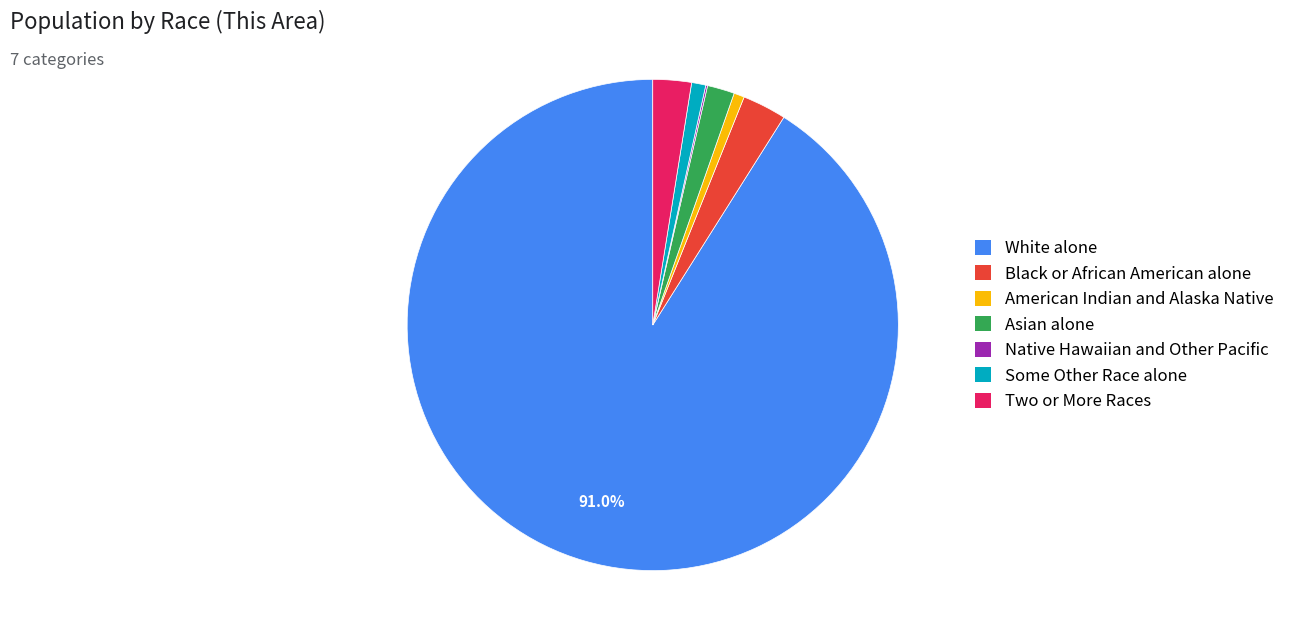

Which slice is the largest?

White alone